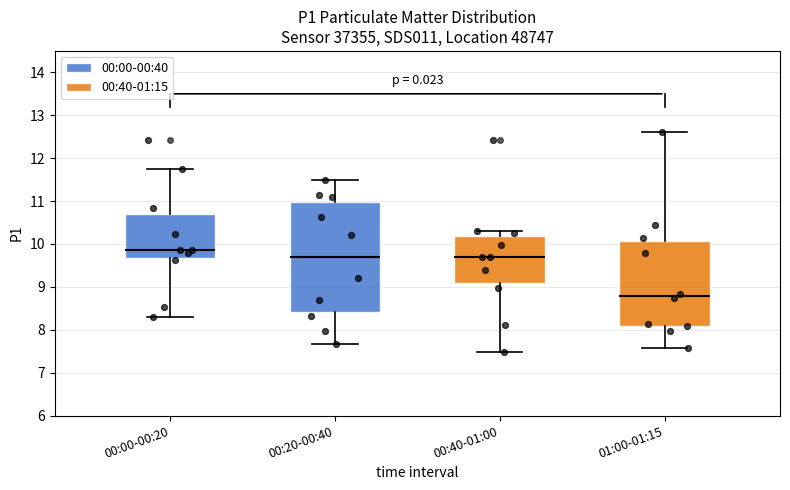

Reading left to right, transcribe this box plot: for each box, give where its median line is, the range the box spans, and where its two whiskers end, as read against the y-axis. The values are not printed on the chart, so give them approximately, as read against the axis.

00:00-00:20: median 9.9, box 9.7 to 10.7, whiskers 8.3 to 11.8
00:20-00:40: median 9.7, box 8.4 to 11.0, whiskers 7.7 to 11.5
00:40-01:00: median 9.7, box 9.1 to 10.2, whiskers 7.5 to 10.3
01:00-01:15: median 8.8, box 8.1 to 10.1, whiskers 7.6 to 12.6